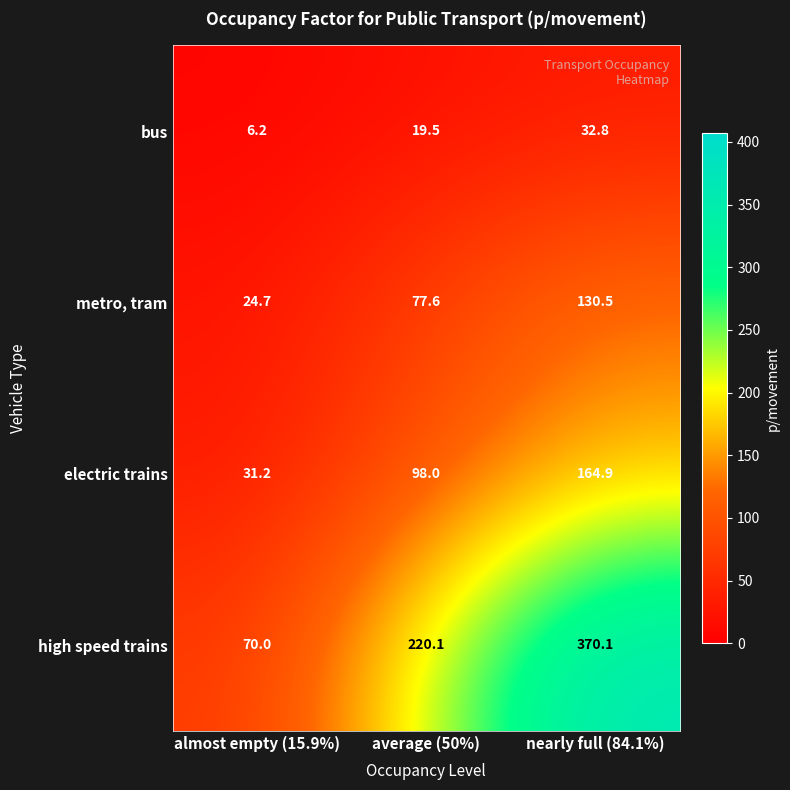

Reading left to right, extract all data points from this chart.

bus: almost empty (15.9%)=6.2	average (50%)=19.5	nearly full (84.1%)=32.8
metro, tram: almost empty (15.9%)=24.7	average (50%)=77.6	nearly full (84.1%)=130.5
electric trains: almost empty (15.9%)=31.2	average (50%)=98.0	nearly full (84.1%)=164.9
high speed trains: almost empty (15.9%)=70.0	average (50%)=220.1	nearly full (84.1%)=370.1